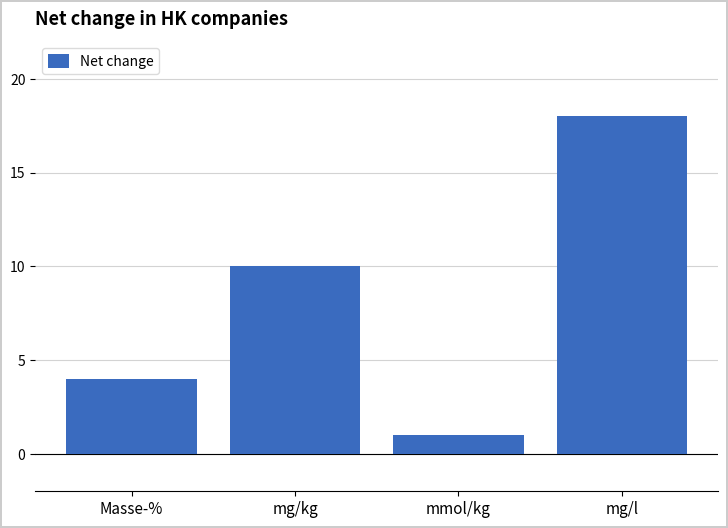

What value does the data have at mg/l?

18